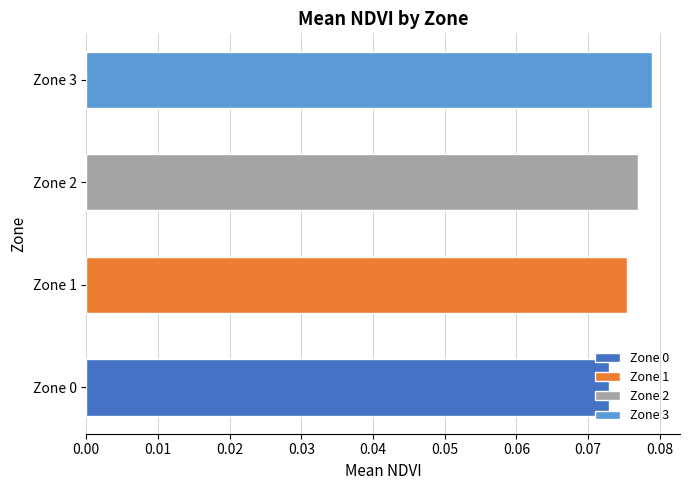

Which category has the highest value across all series?

Zone 3